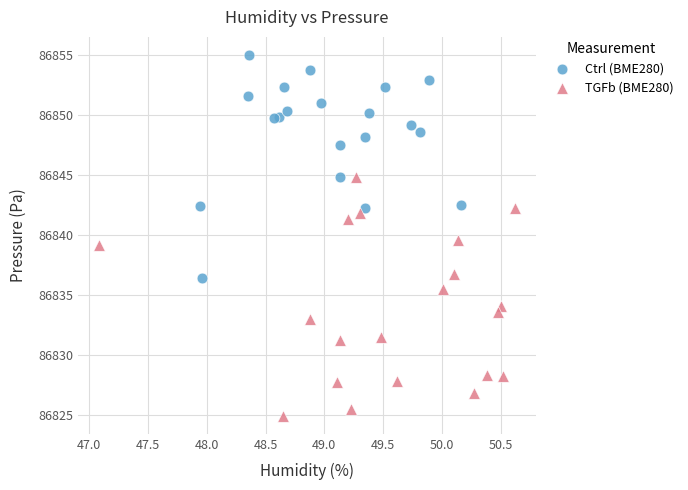

What are all the series names shown in the legend?

Ctrl (BME280), TGFb (BME280)